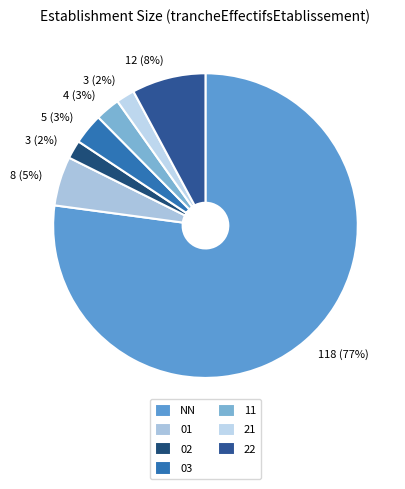

Which category has the smallest portion of the pie?

02